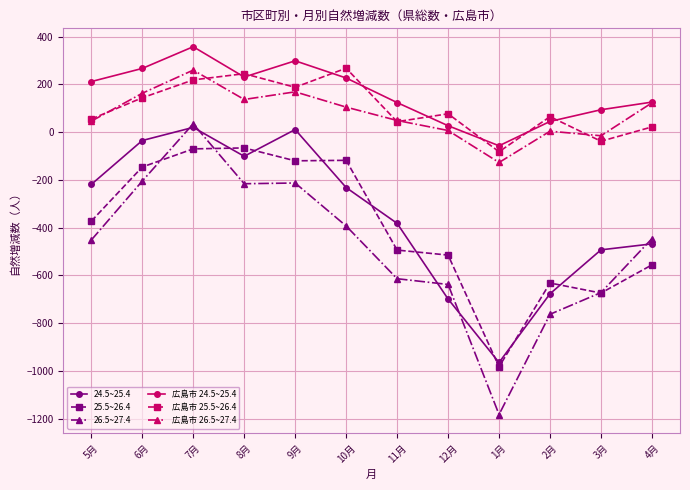

How many interior local peaks does the 広島市 26.5~27.4 series have?

3